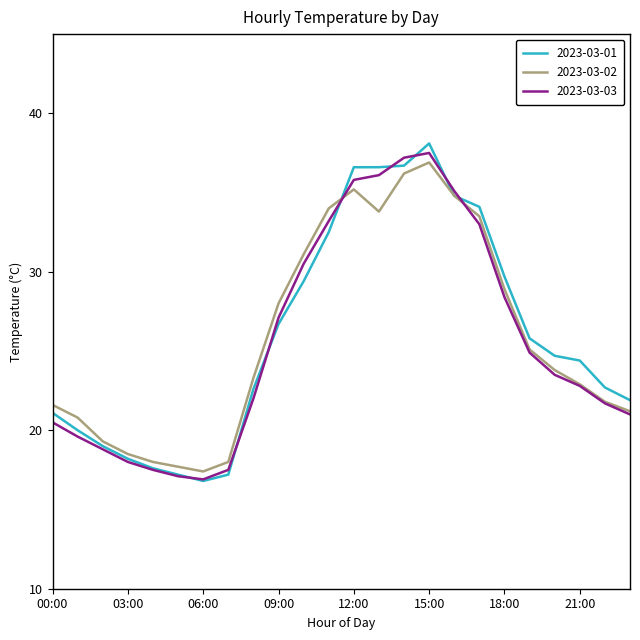

What is the maximum value shown in the chart?

38.1